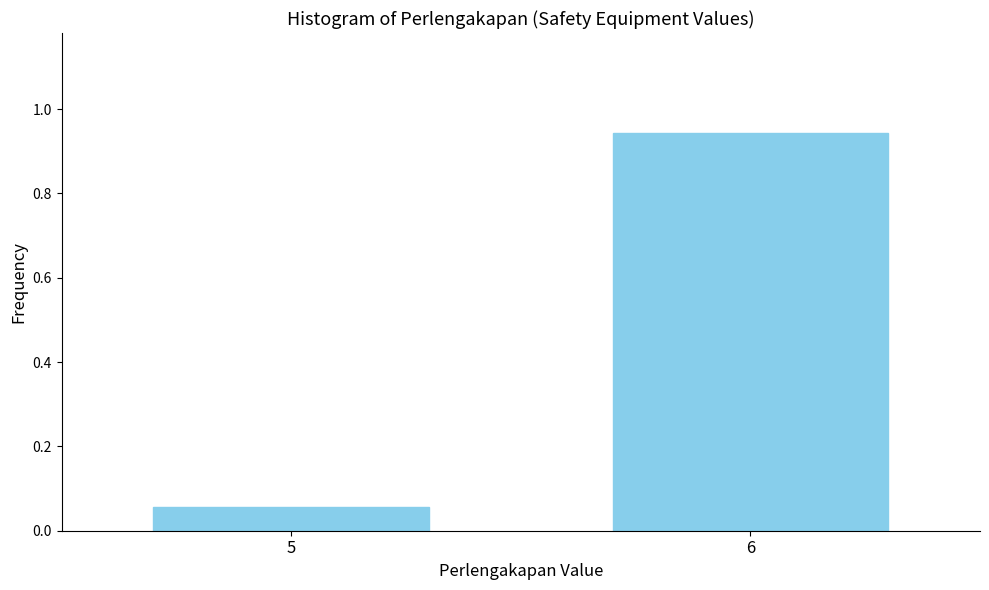

What is the sum of the values at 6 and 5?

1.0